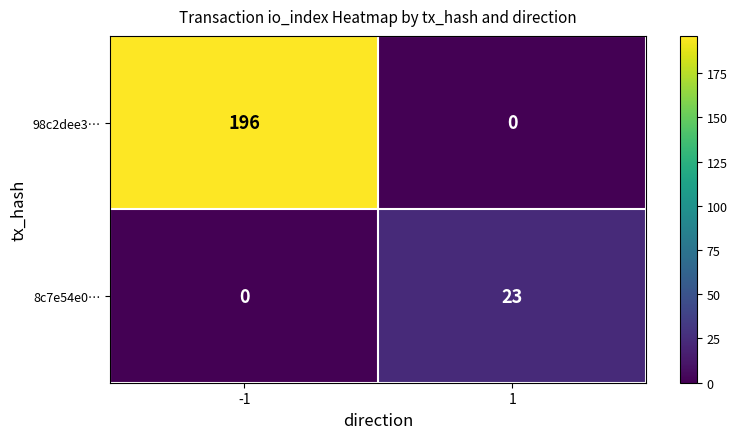

Reading right to left, list all the values displayed in this chart.

98c2dee3…: 1=0	-1=196
8c7e54e0…: 1=23	-1=0